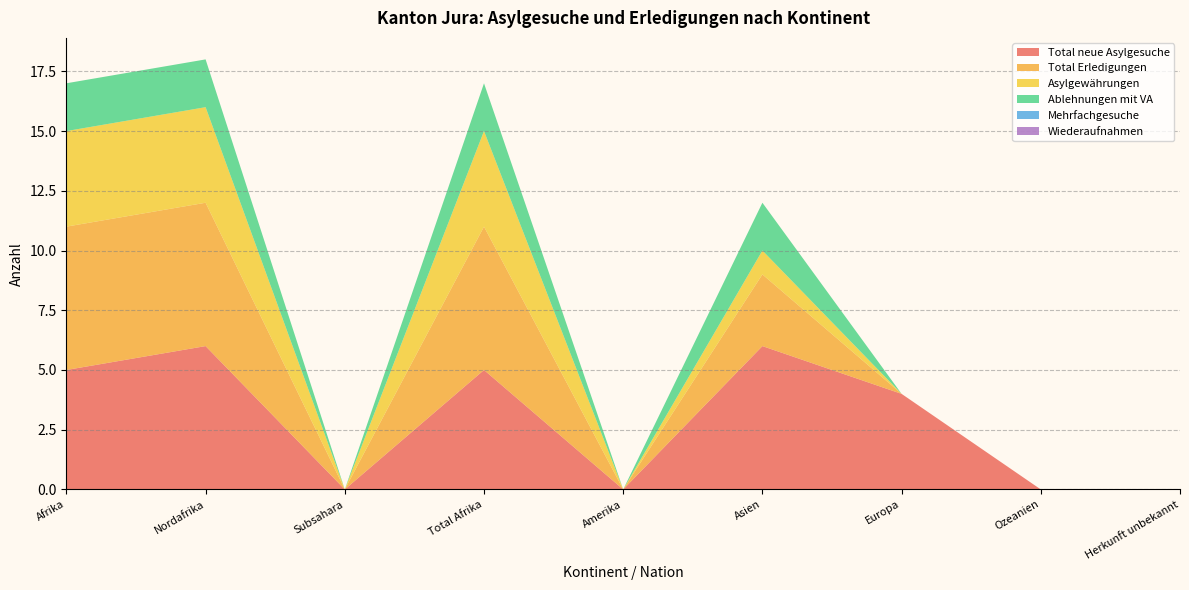

Reading left to right, extract all data points from this chart.

Total neue Asylgesuche: Afrika=5	Nordafrika=6	Subsahara=0	Total Afrika=5	Amerika=0	Asien=6	Europa=4	Ozeanien=0	Herkunft unbekannt=0
Total Erledigungen: Afrika=6	Nordafrika=6	Subsahara=0	Total Afrika=6	Amerika=0	Asien=3	Europa=0	Ozeanien=0	Herkunft unbekannt=0
Asylgewährungen: Afrika=4	Nordafrika=4	Subsahara=0	Total Afrika=4	Amerika=0	Asien=1	Europa=0	Ozeanien=0	Herkunft unbekannt=0
Ablehnungen mit VA: Afrika=2	Nordafrika=2	Subsahara=0	Total Afrika=2	Amerika=0	Asien=2	Europa=0	Ozeanien=0	Herkunft unbekannt=0
Mehrfachgesuche: Afrika=0	Nordafrika=0	Subsahara=0	Total Afrika=0	Amerika=0	Asien=0	Europa=0	Ozeanien=0	Herkunft unbekannt=0
Wiederaufnahmen: Afrika=0	Nordafrika=0	Subsahara=0	Total Afrika=0	Amerika=0	Asien=0	Europa=0	Ozeanien=0	Herkunft unbekannt=0